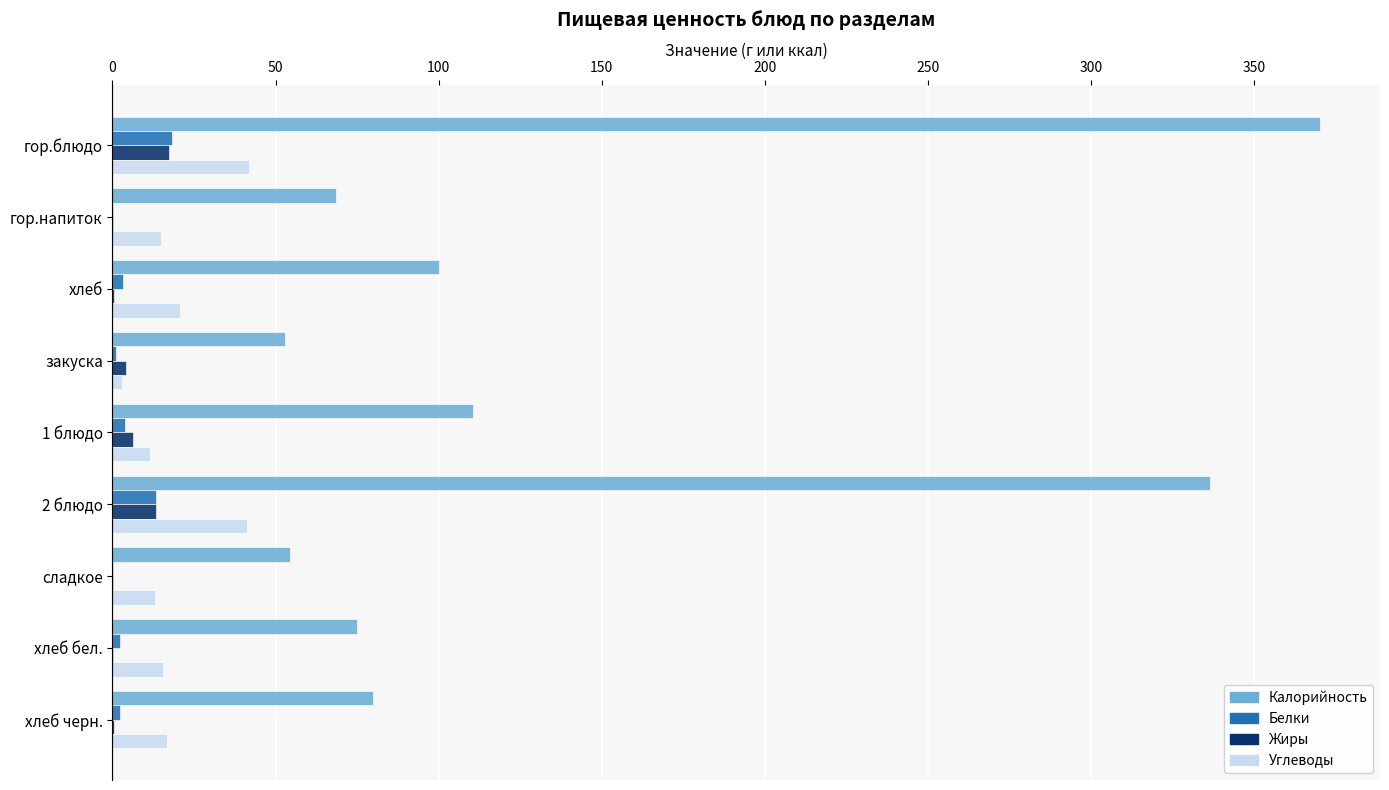

True or false: Жиры has a value of 17.2 at гор.блюдо.

True